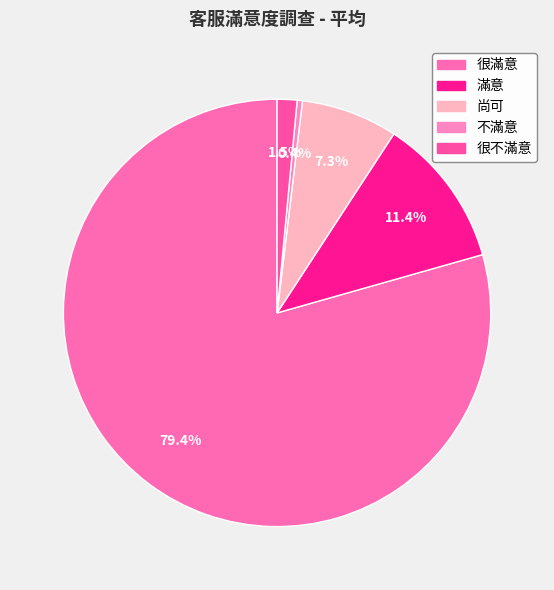

Is there any slice that represents more than half of the pie?

Yes